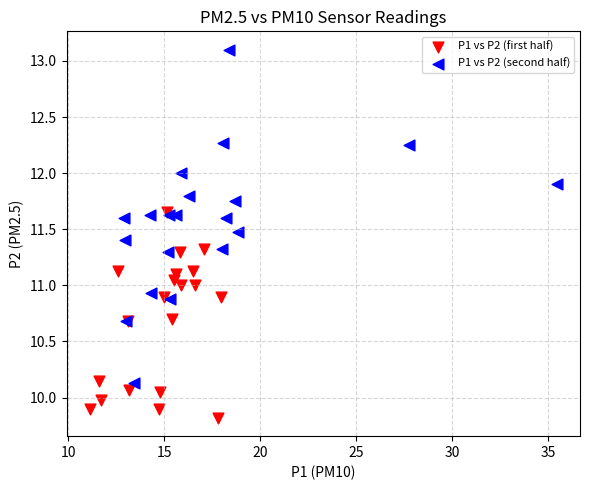

Which series reaches the maximum Y coordinate?

P1 vs P2 (second half)